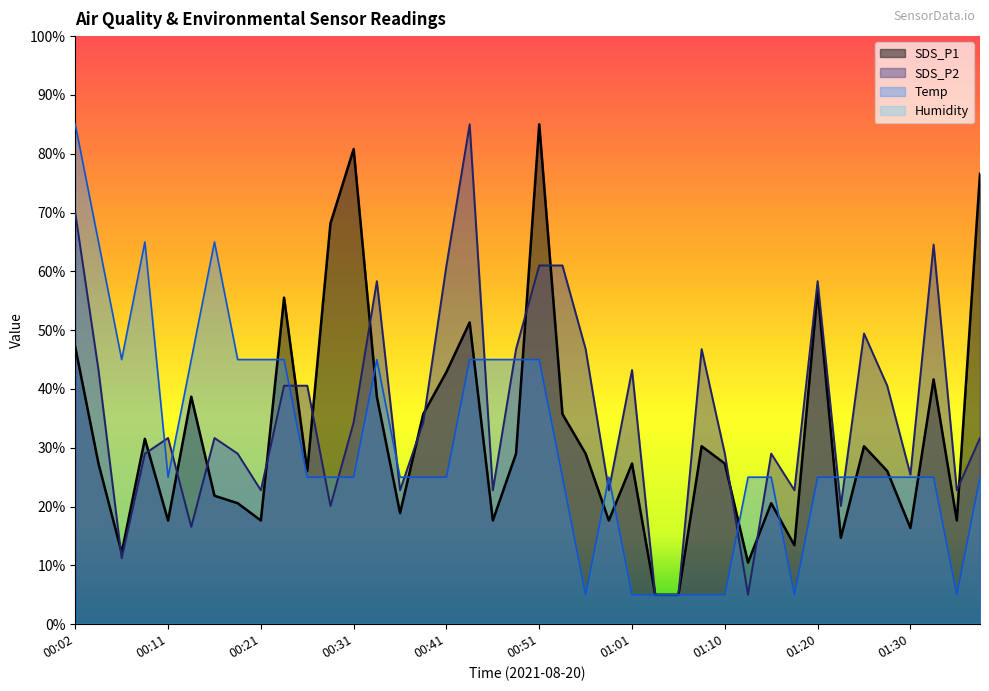

True or false: Temp and SDS_P1 intersect in this chart.

True